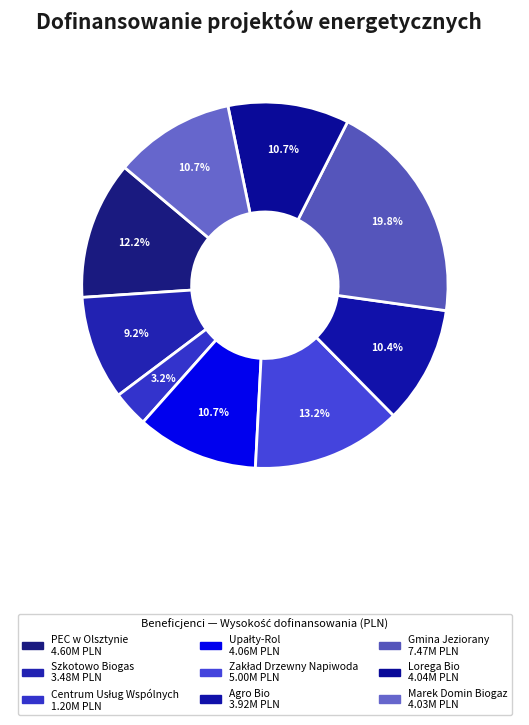

How many segments does this pie chart have?

9